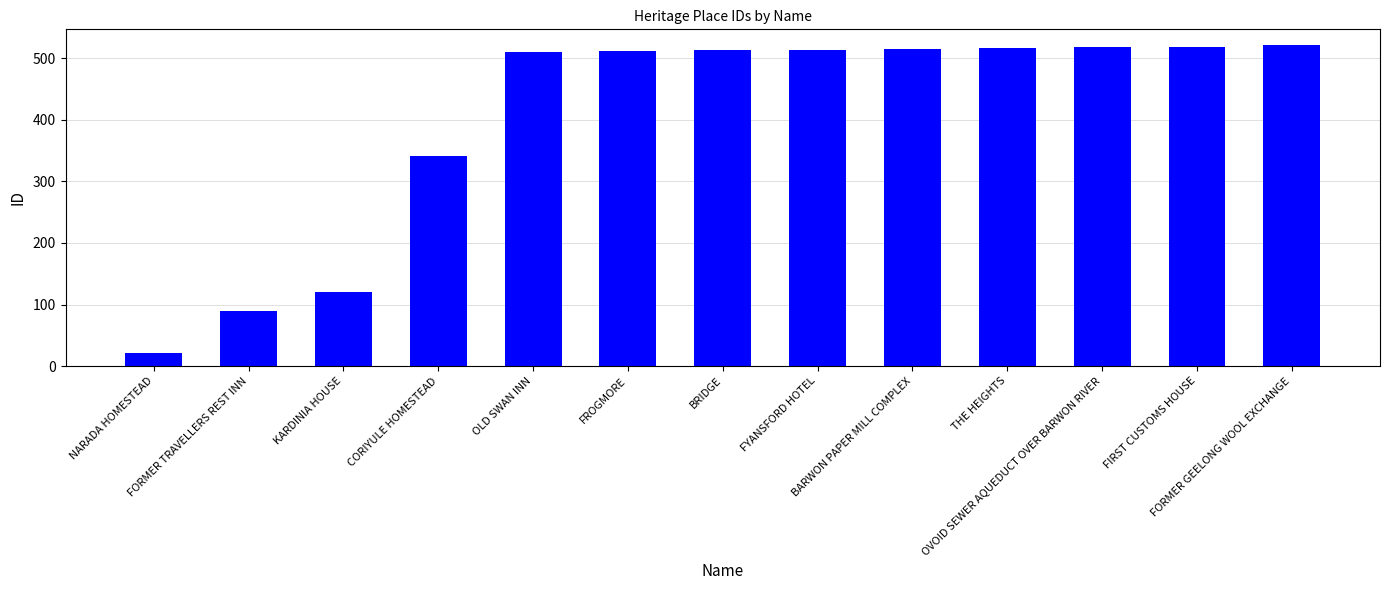

What is the sum of all values?

5214